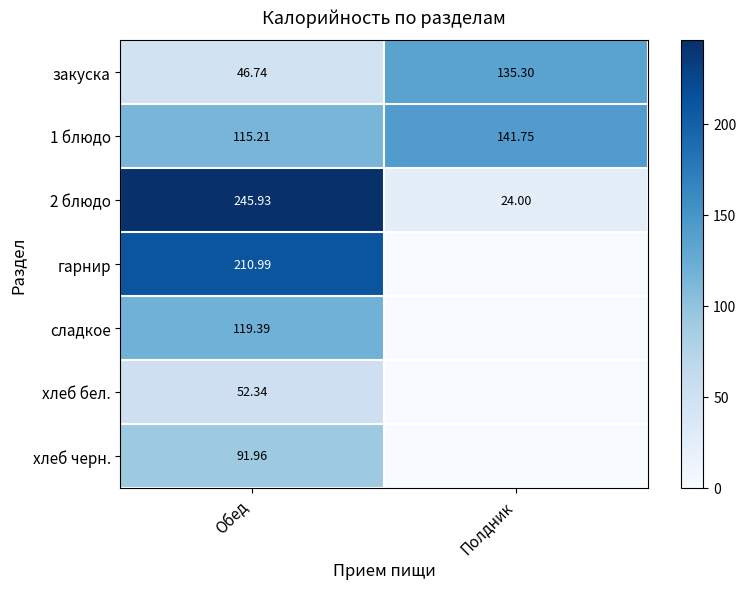

Is the value of 2 блюдо at Обед greater than the value of закуска at Обед?

Yes